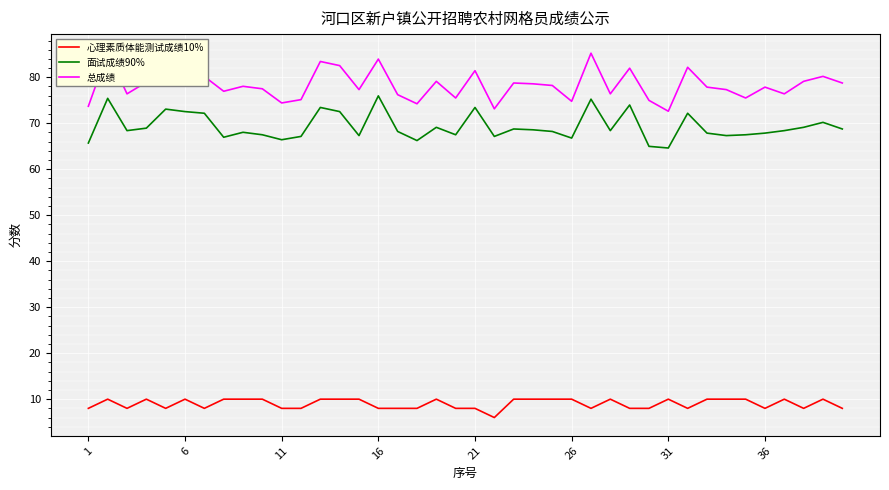

What is the lowest value of the 面试成绩90% series?

64.6